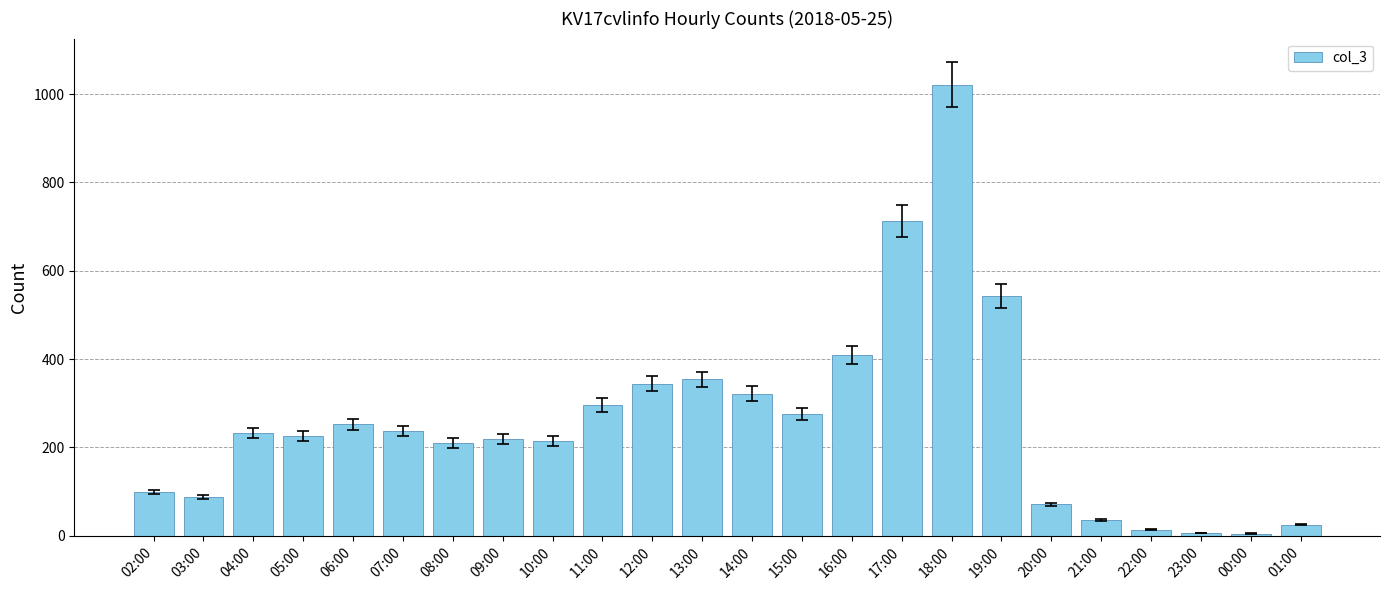

What is the label of the 18th bar from the left?

19:00